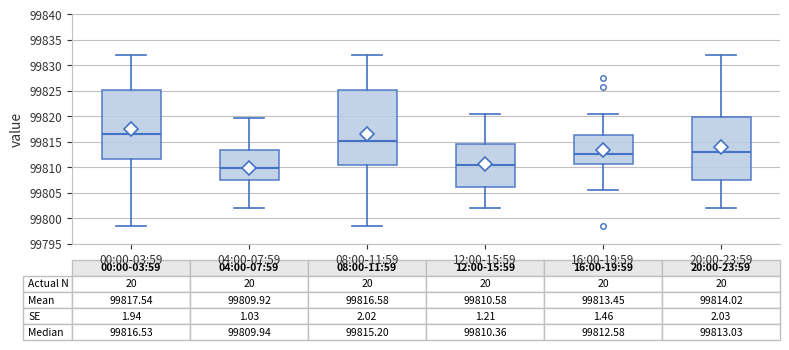

Comparing the boxes themselves (not the whiskers), which one is the tallest?

08:00-11:59